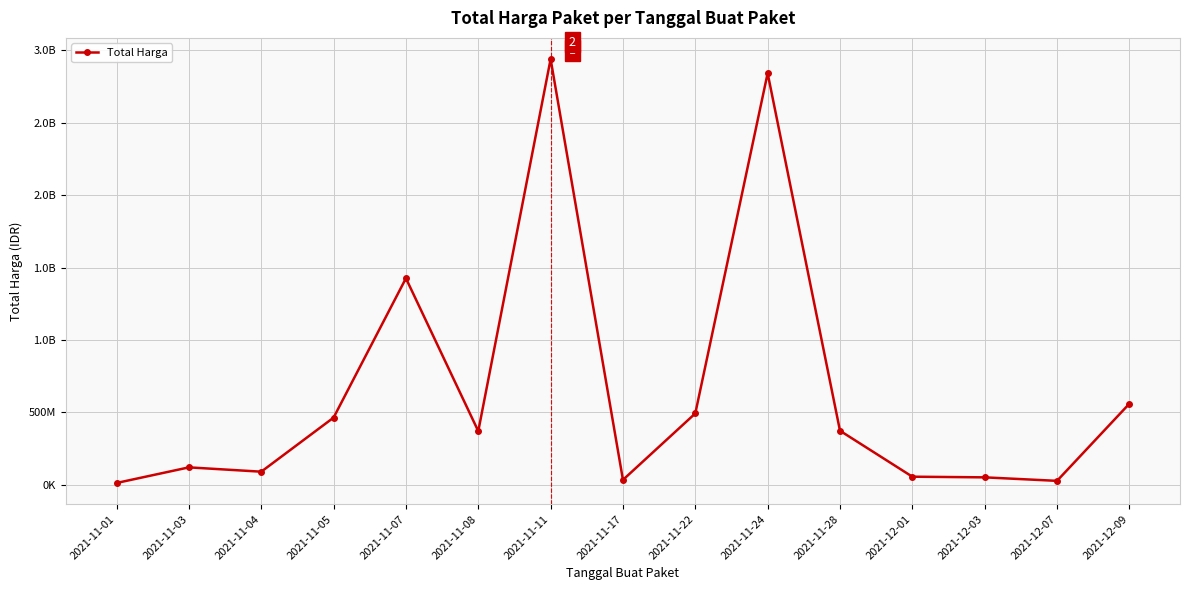

What is the ratio of the value at 2021-12-03 to the value at 2021-12-01?

0.9